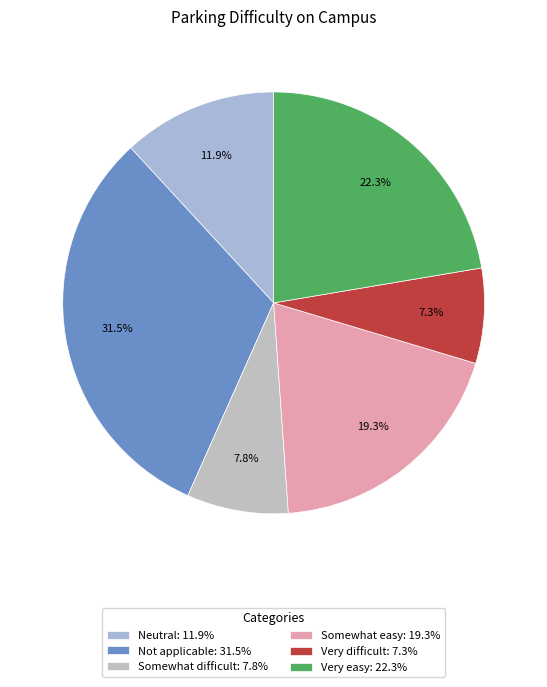

To the nearest percent, what portion does Very easy represent?

22%